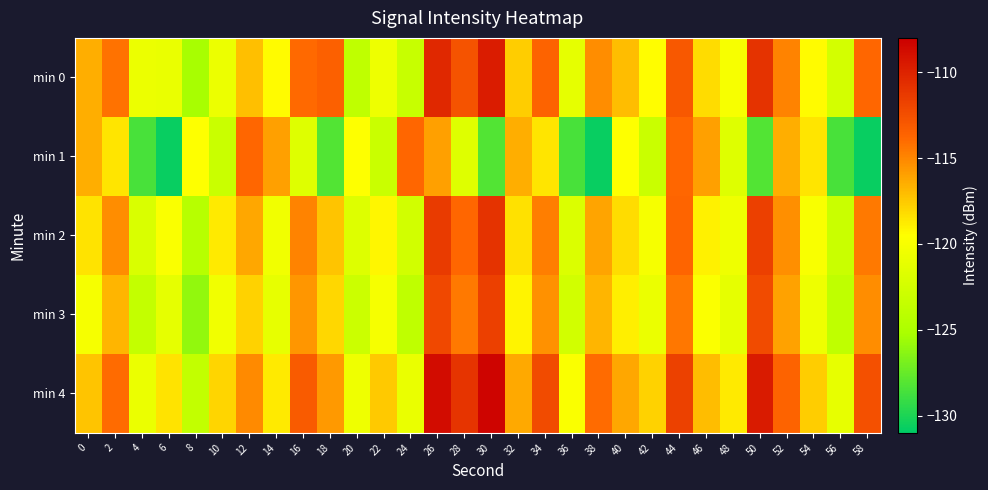

At which category is the sum across all series the highest?

26